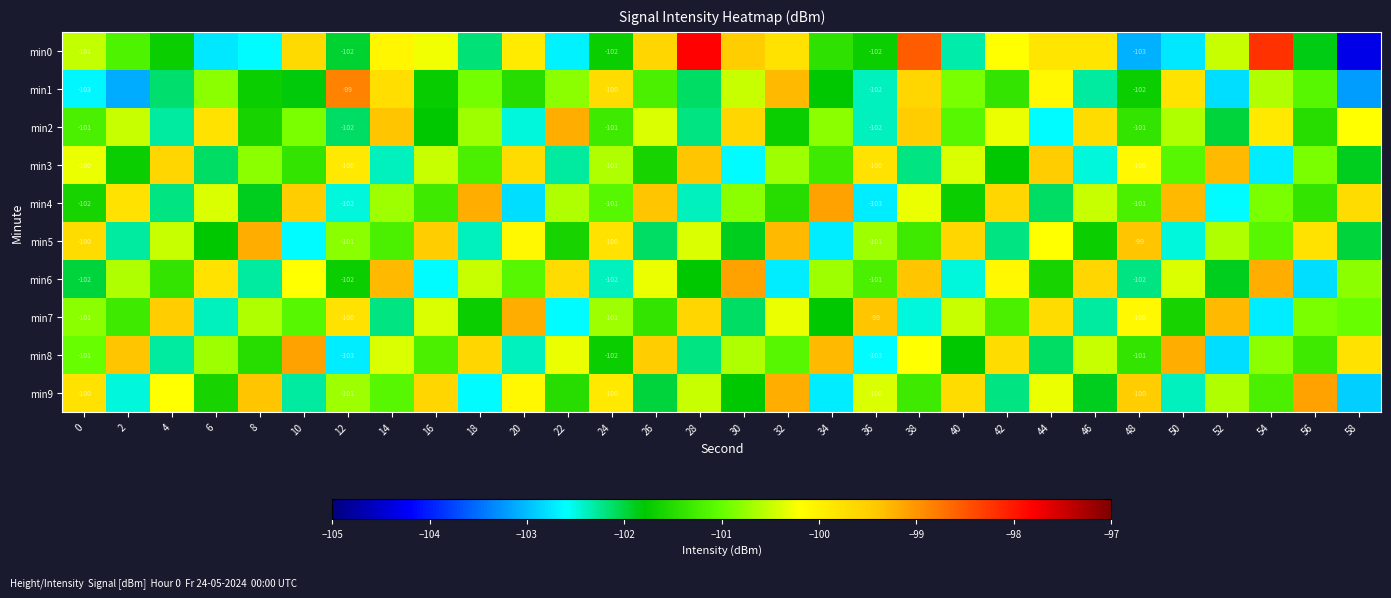

How many data points in min1 are above -101?

13